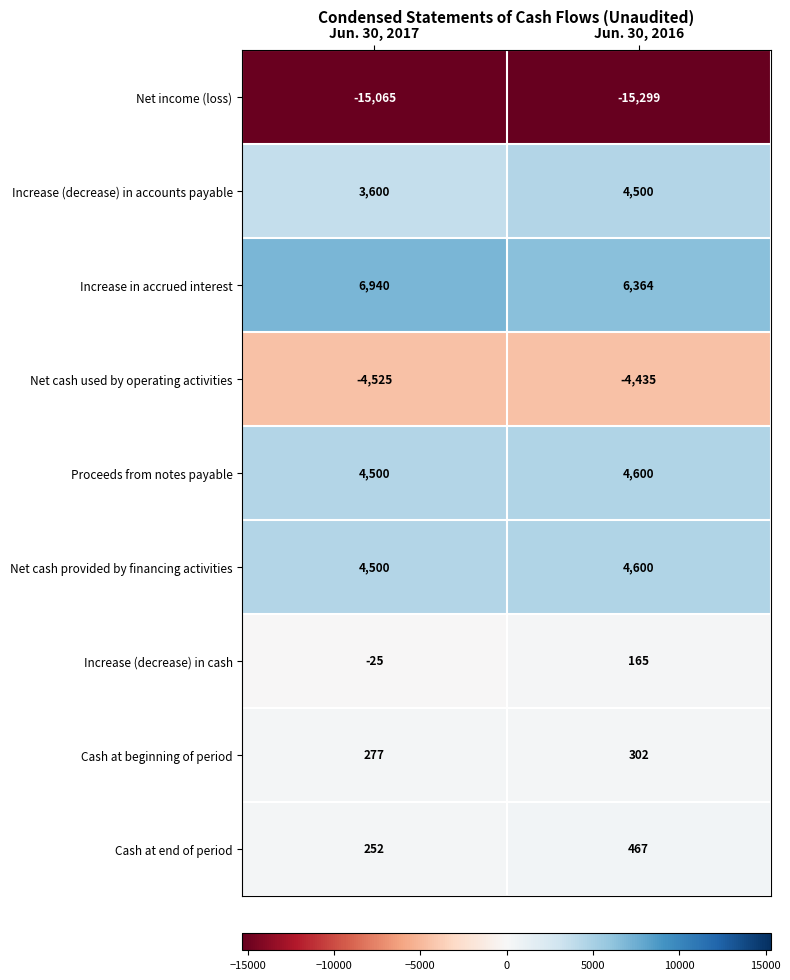

List the labels in order of Proceeds from notes payable value, largest first.

Jun. 30, 2016, Jun. 30, 2017